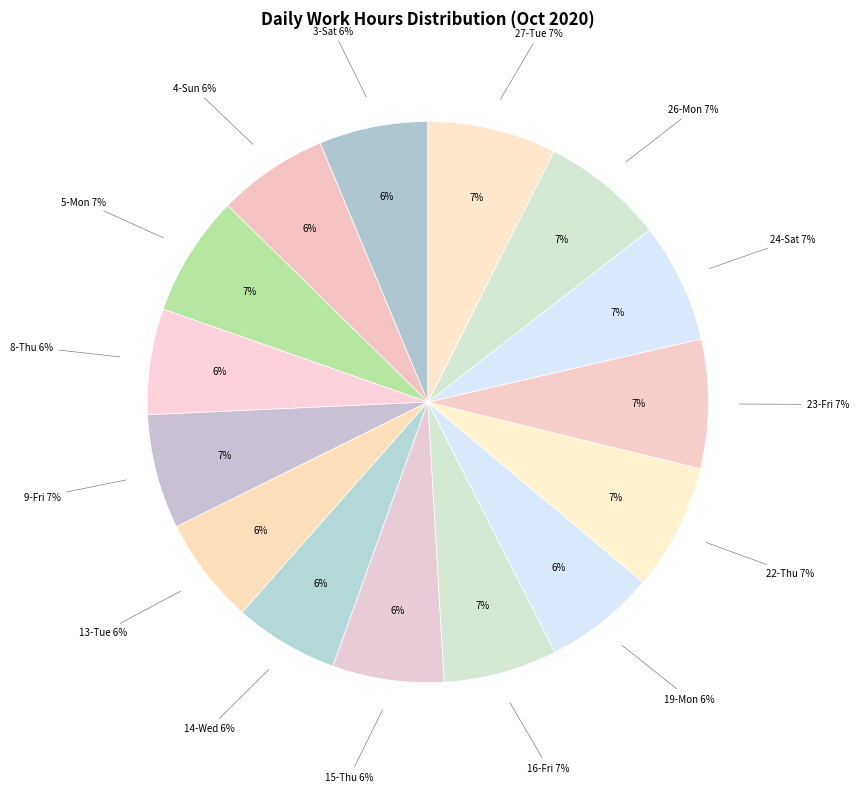

Does any single category account for the majority?

No